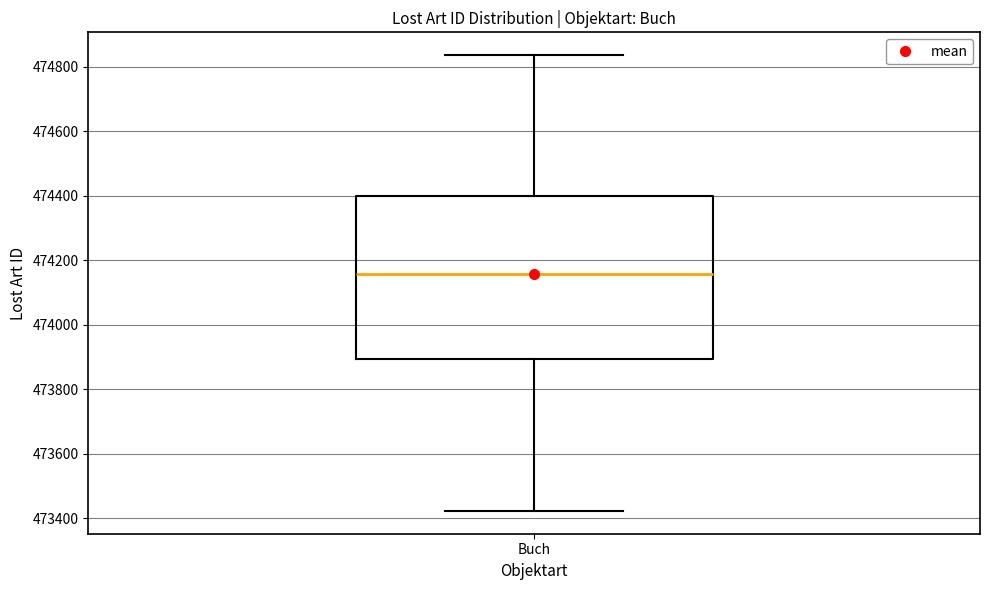

Read this box plot against the y-axis: the position of the median line, the range covered by the box, and the ends of both whiskers. The values are not printed on the chart, so give them approximately, as read against the axis.

median 474160, box 473900 to 474400, whiskers 473420 to 474840